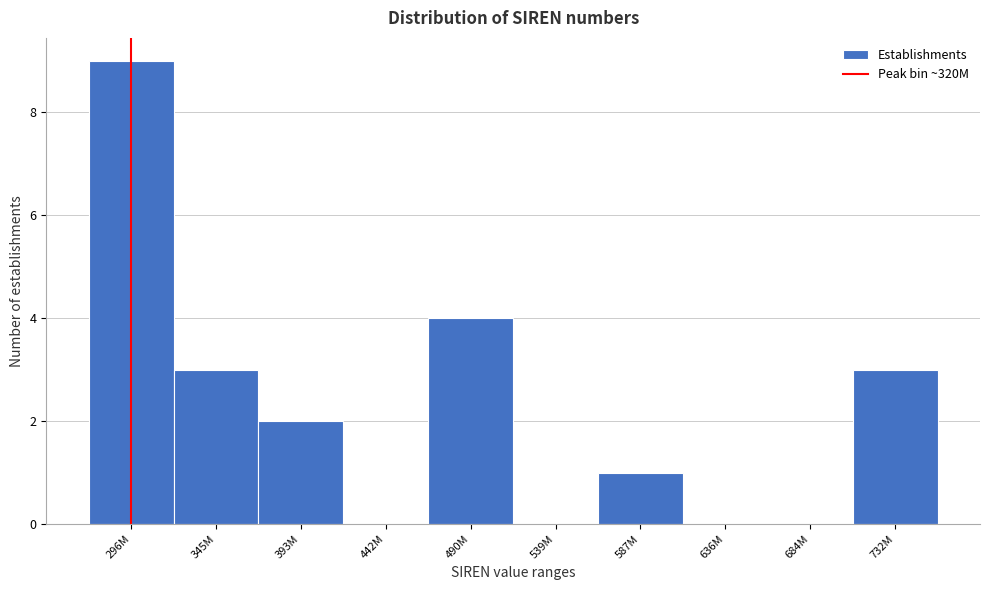

Reading left to right, transcribe all the data shown in this chart.

296M=9	345M=3	393M=2	442M=0	490M=4	539M=0	587M=1	636M=0	684M=0	732M=3